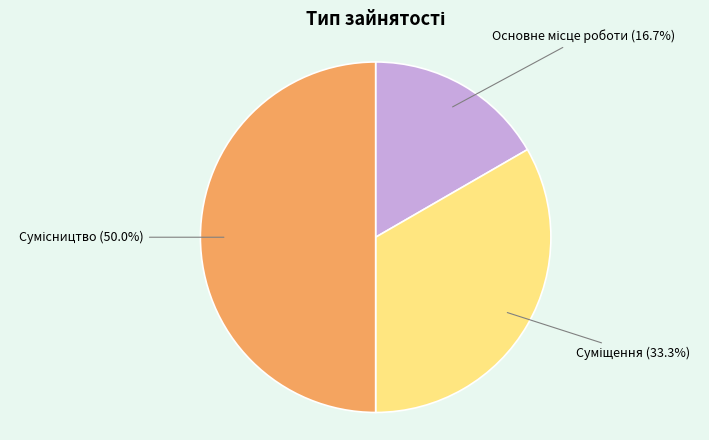

Combined, what portion of the pie is Суміщення and Основне місце роботи?

50.0%